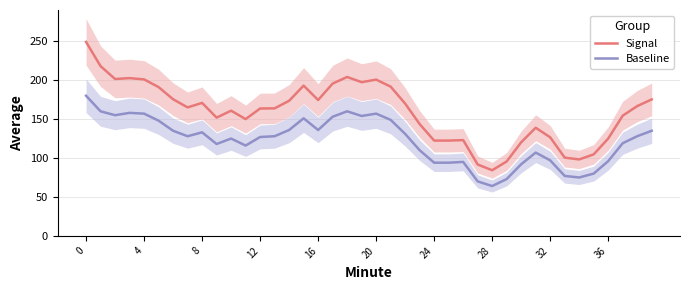

Which series has the largest total across all categories?

Signal